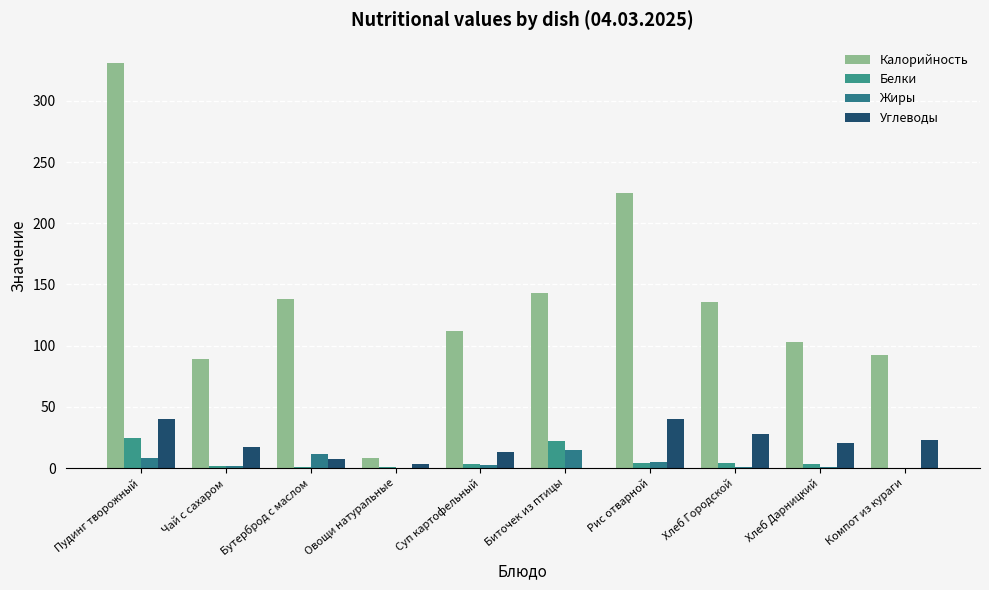

How many values in the Белки series exceed 3?

6